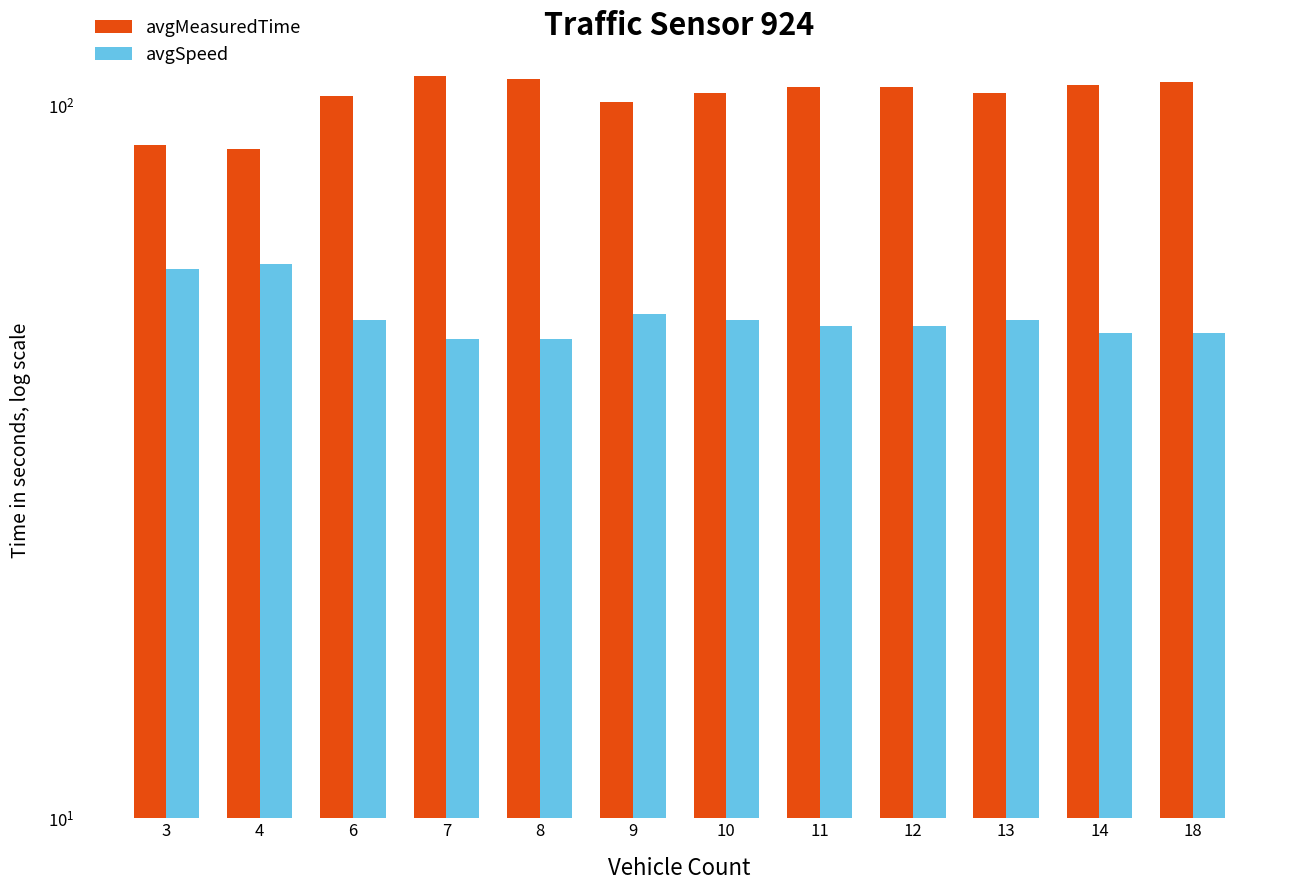

How many values in the avgSpeed series are below 50?

6